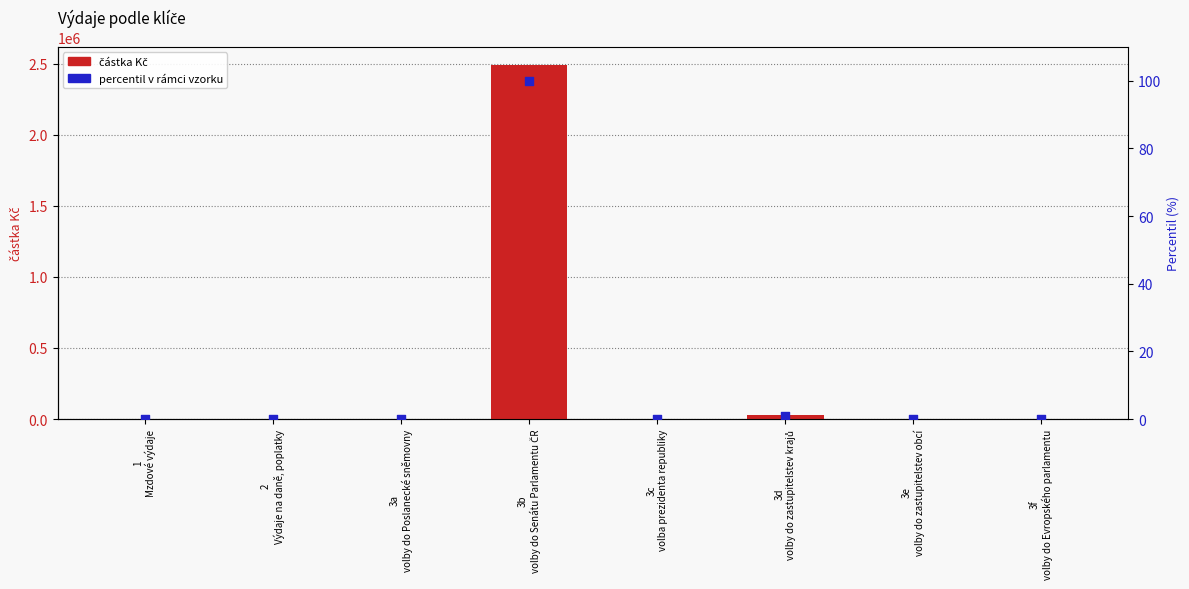

Is the value of částka Kč at 3d
volby do zastupitelstev krajů greater than the value of percentil v rámci vzorku at 3a
volby do Poslanecké sněmovny?

Yes